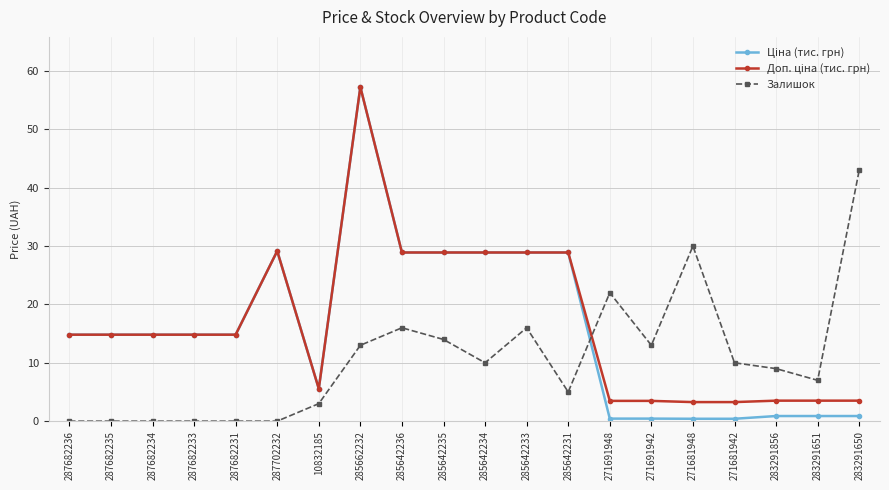

What is the total value across all series at 285642231?

62.8